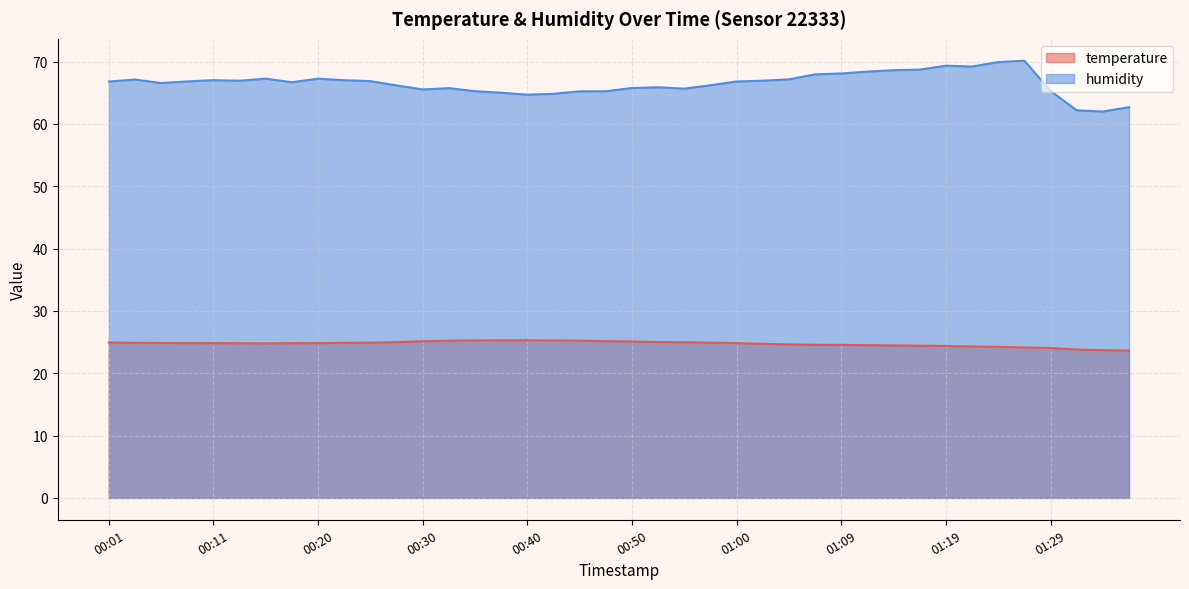

How many lines are shown in the chart?

2